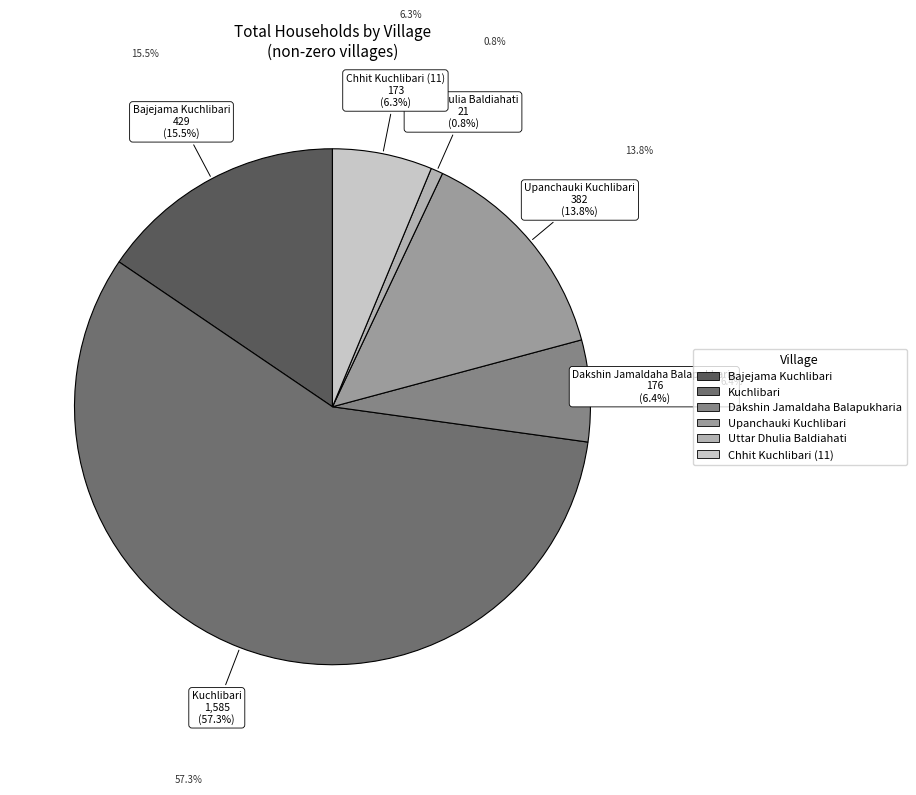

What portion of the pie excludes Chhit Kuchlibari (11)?

93.7%